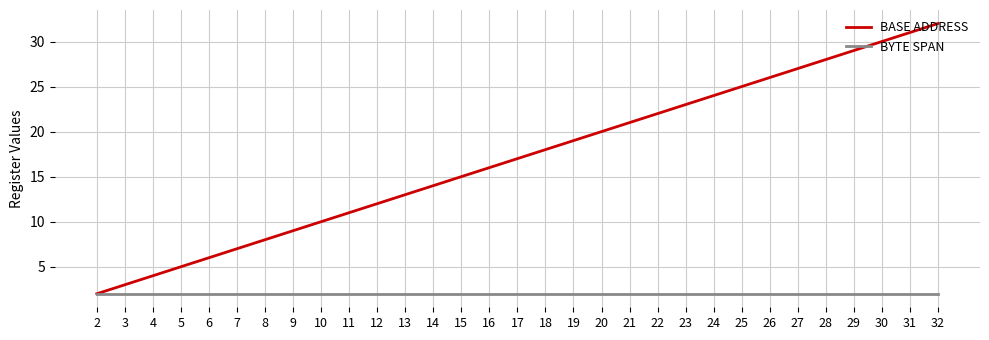

Which series has the largest range (max minus min)?

BASE ADDRESS